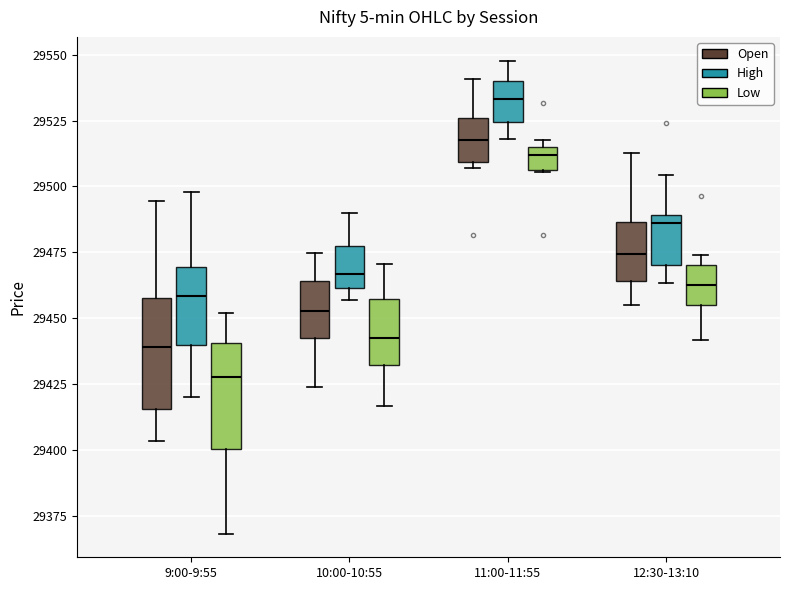

Which box's median line is the highest?

11:00-11:55 (High)